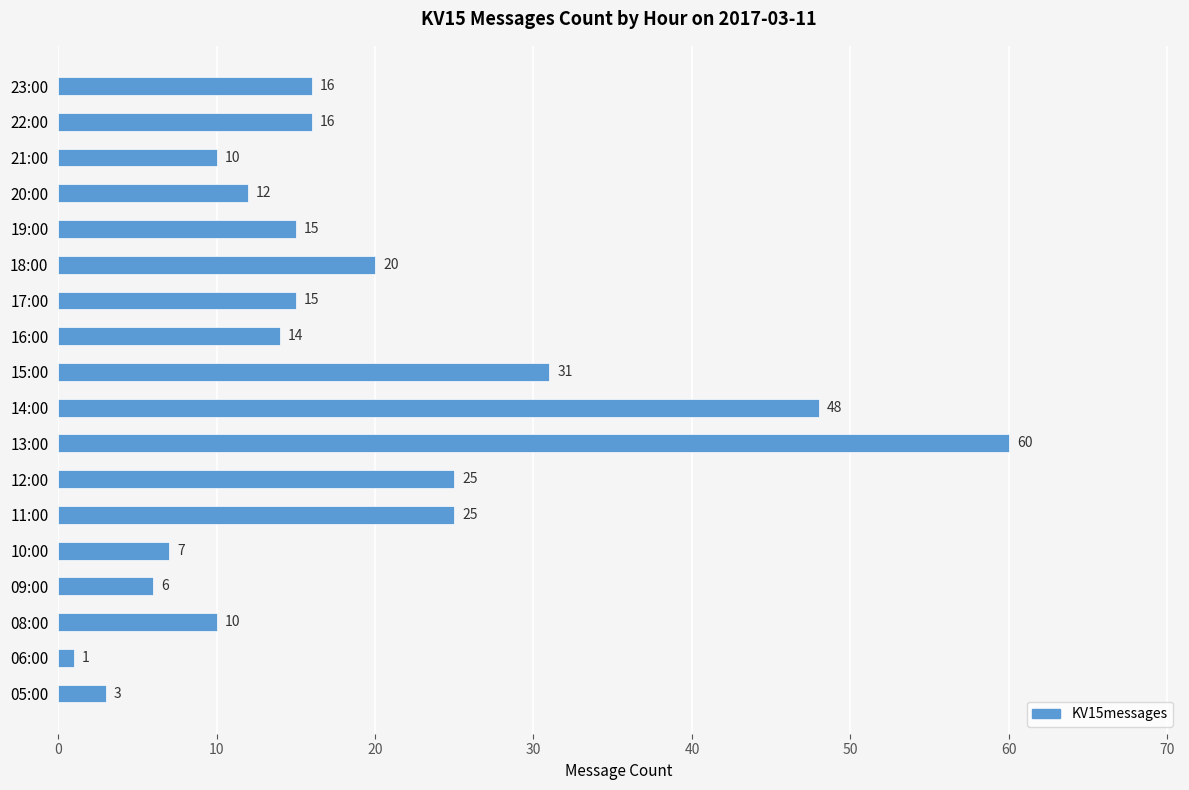

True or false: the data shows 20 at 18:00.

True